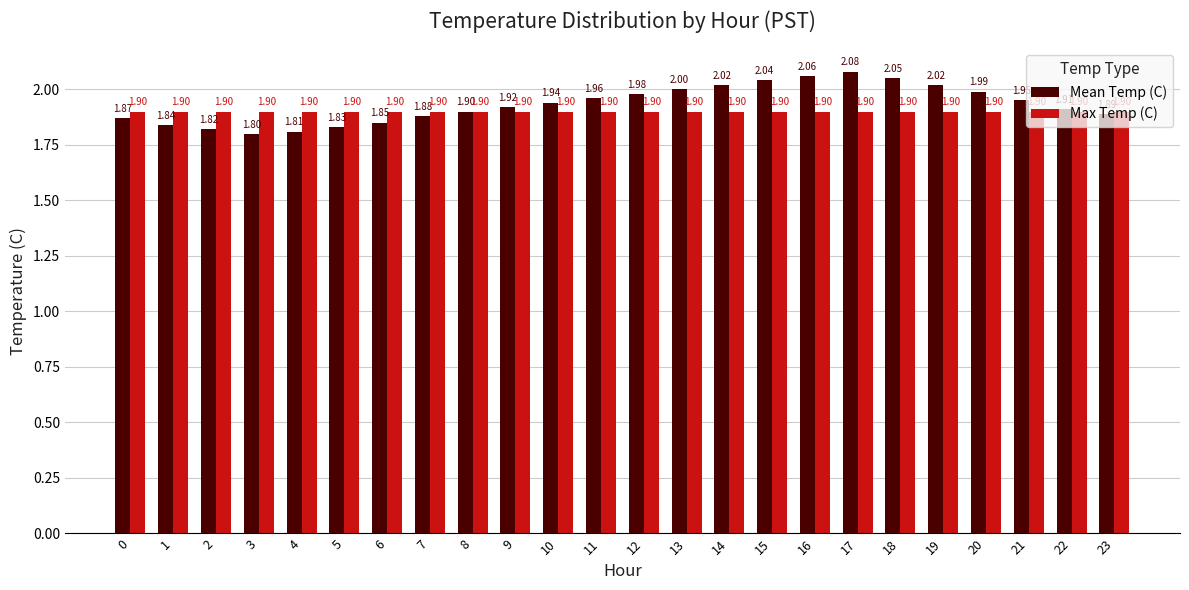

What is the sum of the Mean Temp (C) values at 6 and 17?

3.9